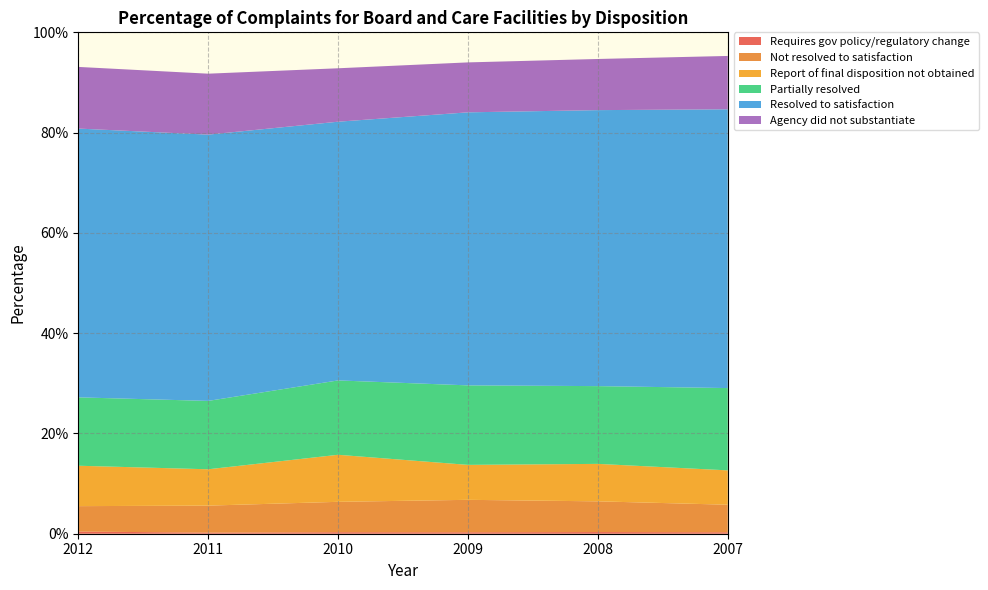

Reading right to left, extract all data points from this chart.

Requires gov policy/regulatory change: 2007=0.0	2008=0.0	2009=0.0	2010=0.0	2011=0.0	2012=0.0
Not resolved to satisfaction: 2007=0.1	2008=0.1	2009=0.1	2010=0.1	2011=0.1	2012=0.1
Report of final disposition not obtained: 2007=0.1	2008=0.1	2009=0.1	2010=0.1	2011=0.1	2012=0.1
Partially resolved: 2007=0.2	2008=0.2	2009=0.2	2010=0.1	2011=0.1	2012=0.1
Resolved to satisfaction: 2007=0.6	2008=0.6	2009=0.5	2010=0.5	2011=0.5	2012=0.5
Agency did not substantiate: 2007=0.1	2008=0.1	2009=0.1	2010=0.1	2011=0.1	2012=0.1